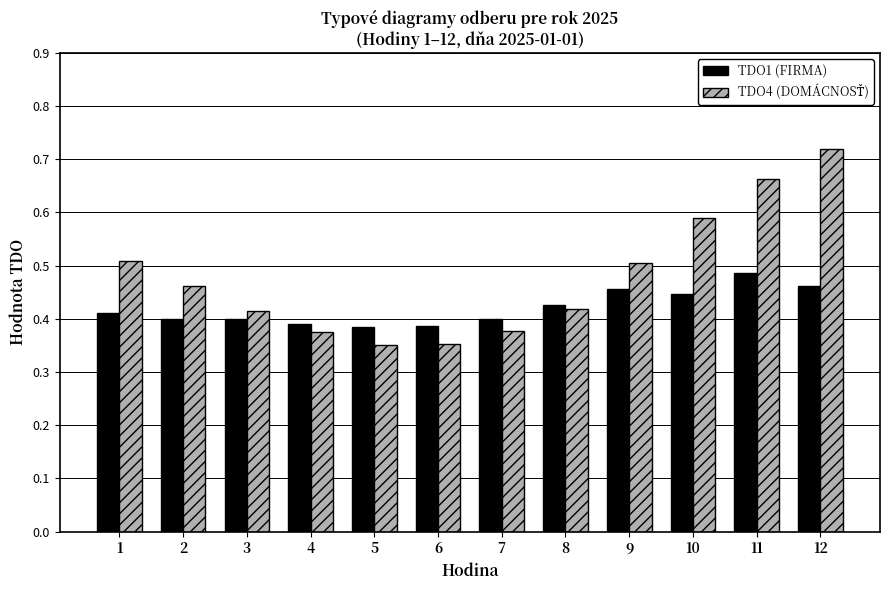

At which label does TDO1 (FIRMA) reach its peak?

11